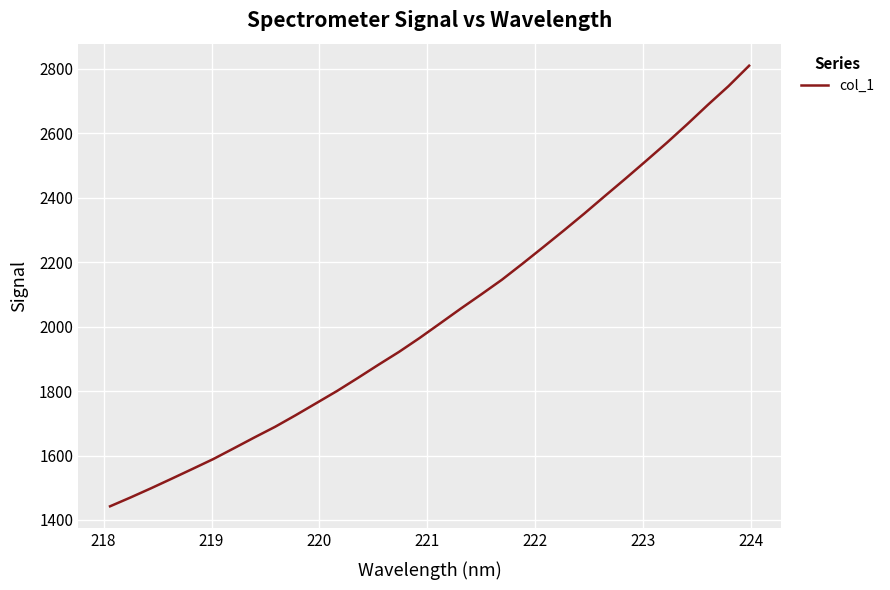

True or false: there are more than 1 points higher than both neighbors.

False